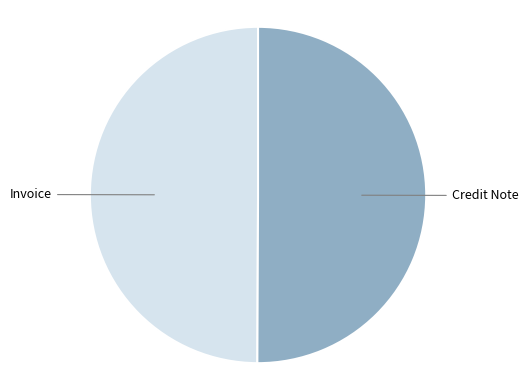

To the nearest percent, what is the average slice percentage?

50%